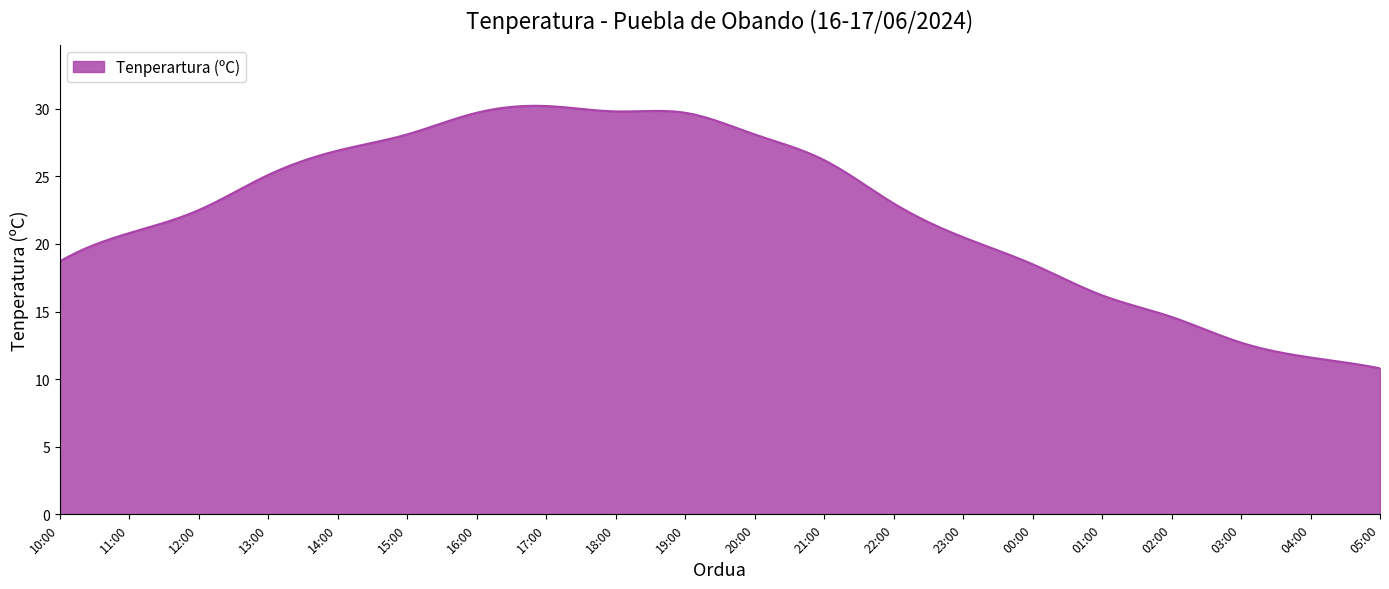

What is the smallest value displayed?

10.8